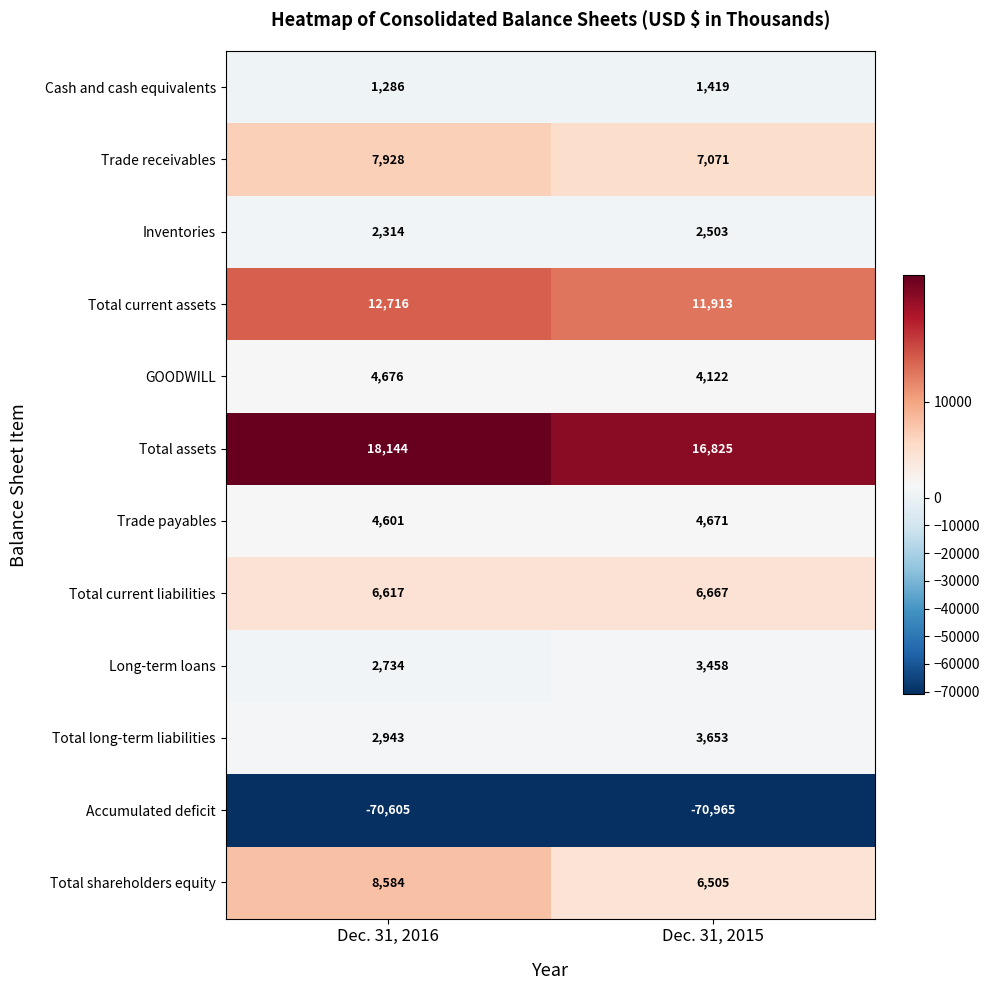

The value of Total current liabilities at Dec. 31, 2015 is 6667. True or false?

True